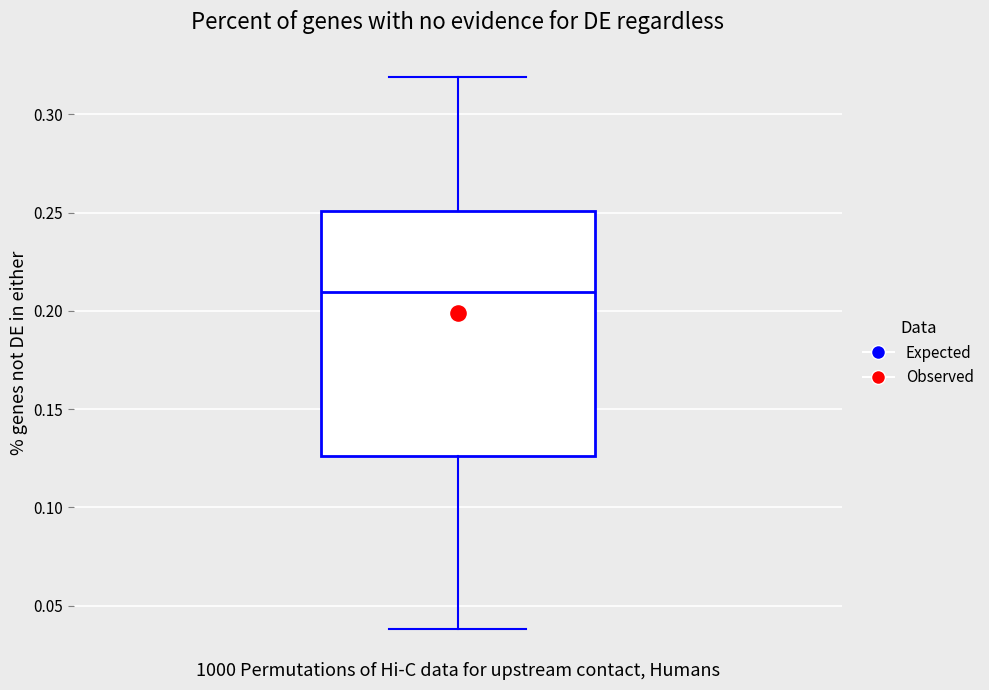

Read this box plot against the y-axis: the position of the median line, the range covered by the box, and the ends of both whiskers. The values are not printed on the chart, so give them approximately, as read against the axis.

median 0.210, box 0.125 to 0.250, whiskers 0.040 to 0.320